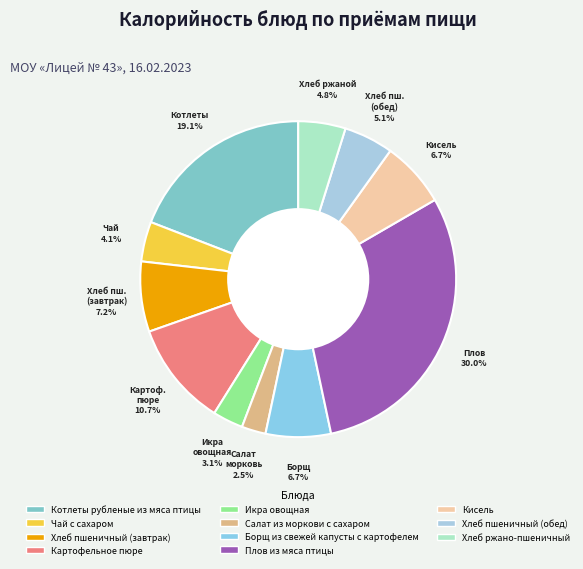

What is the change in value from Икра овощная to Борщ из свежей капусты с картофелем?

+46.4